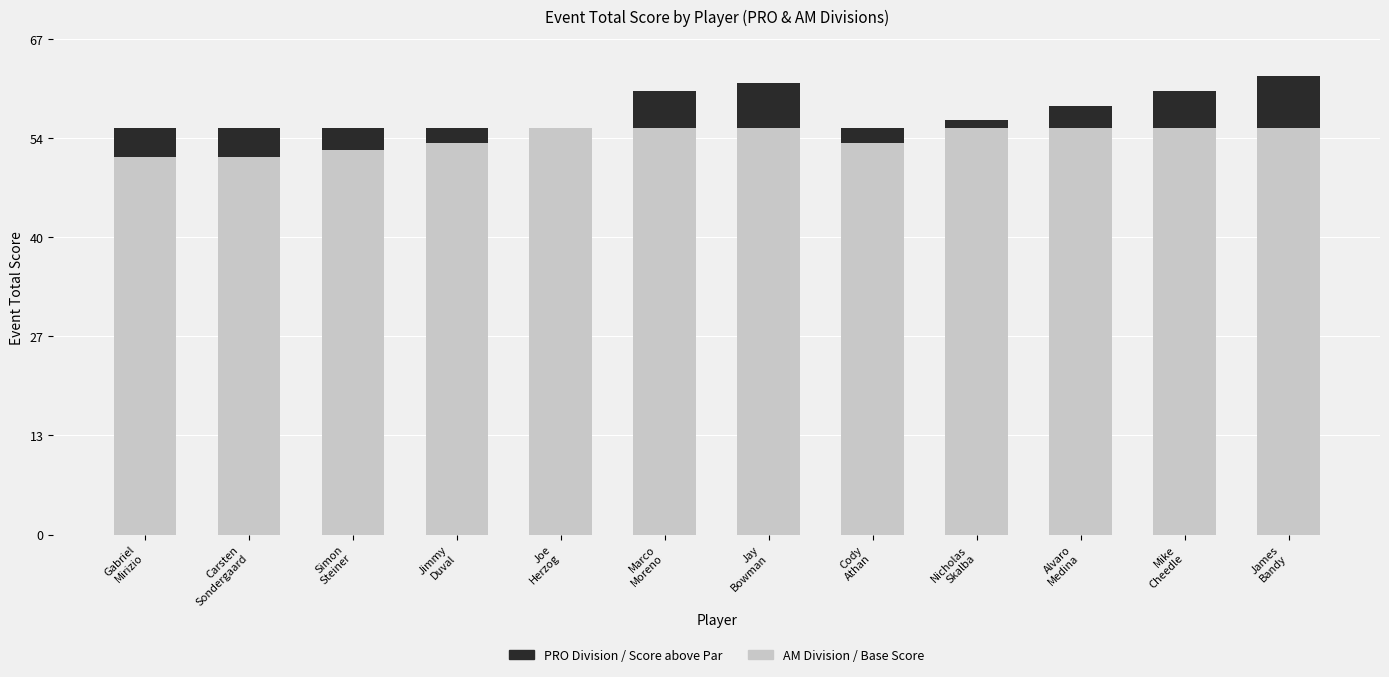

What is the label of the 3rd bar from the right?

Alvaro
Medina